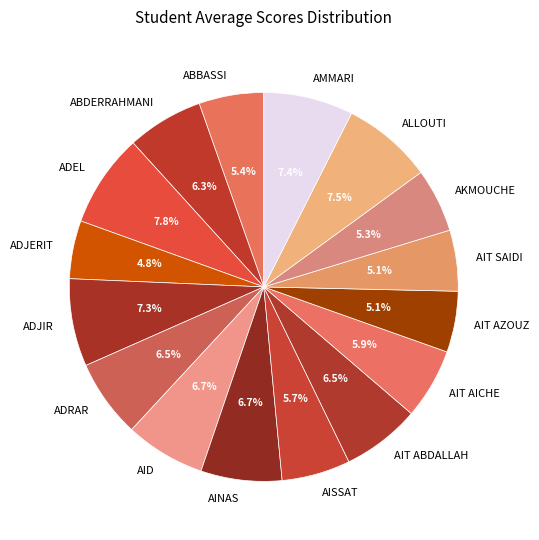

What percentage is NOT represented by AID?

93.3%